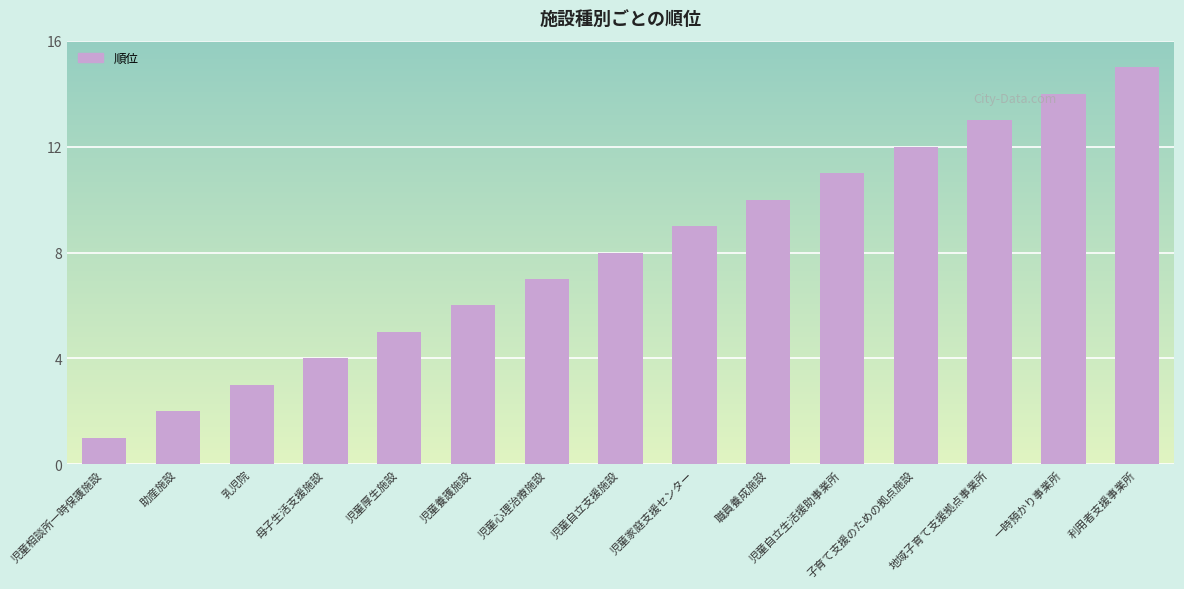

How many data points are less than 8?

7